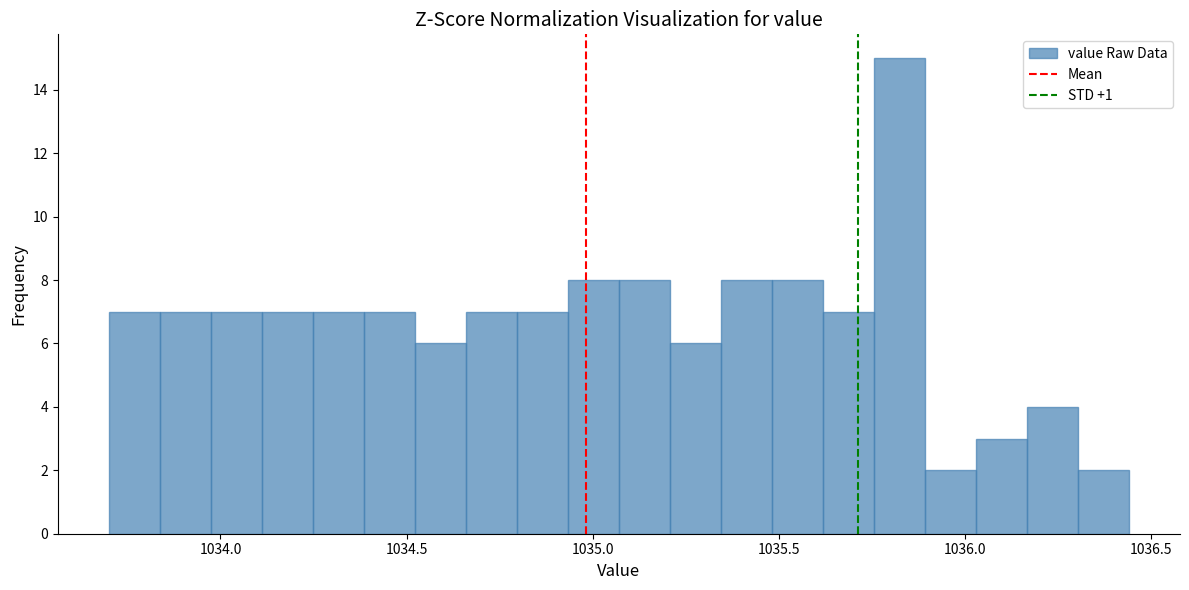

Read against the x-axis, roughly where is the centre of the tallest bar?

1035.80